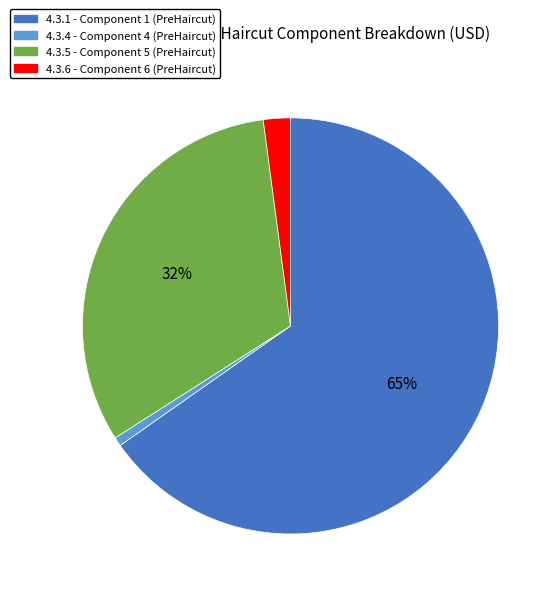

Does any single category account for the majority?

Yes